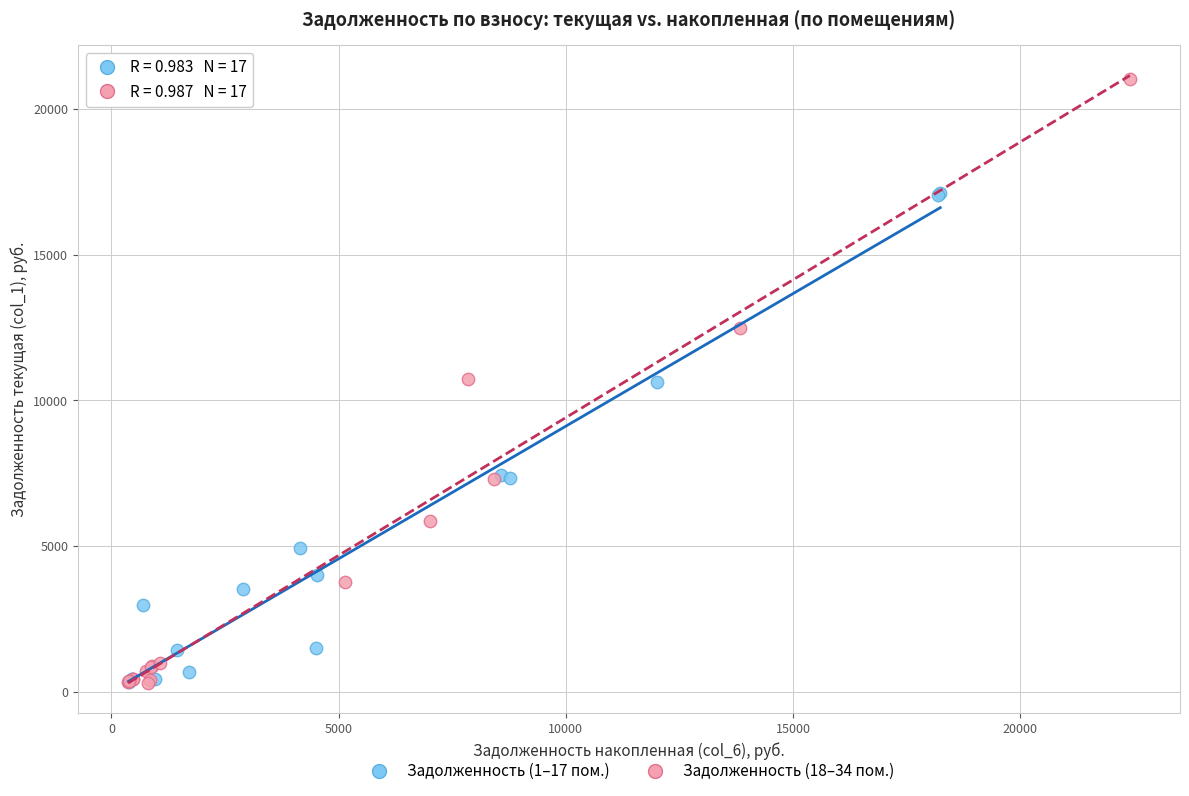

Which series reaches the maximum Y coordinate?

Задолженность (18–34 пом.)